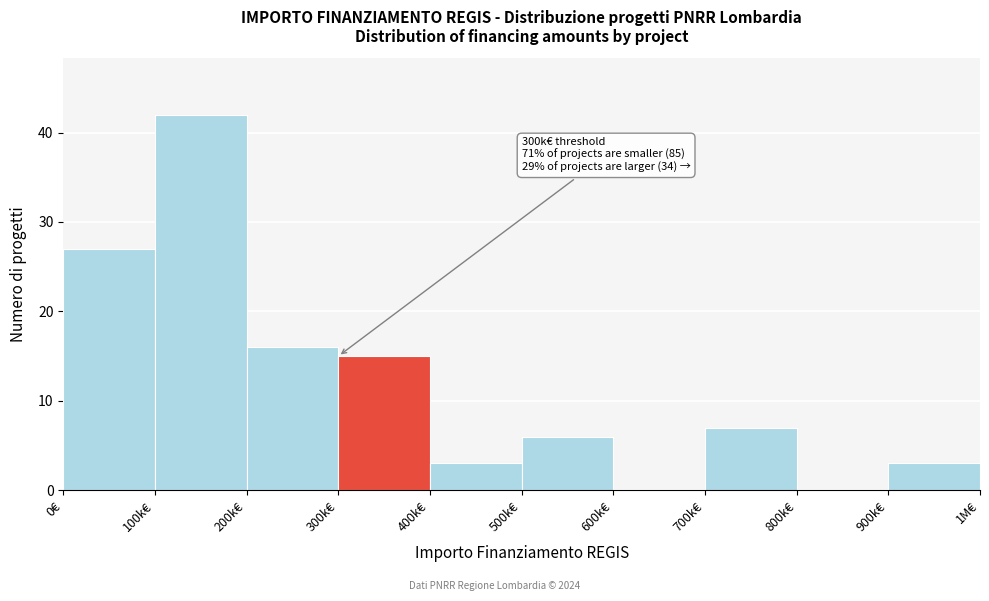

Reading left to right, transcribe all the data shown in this chart.

0€=27	100k€=42	200k€=16	300k€=15	400k€=3	500k€=6	600k€=0	700k€=7	800k€=0	900k€=3